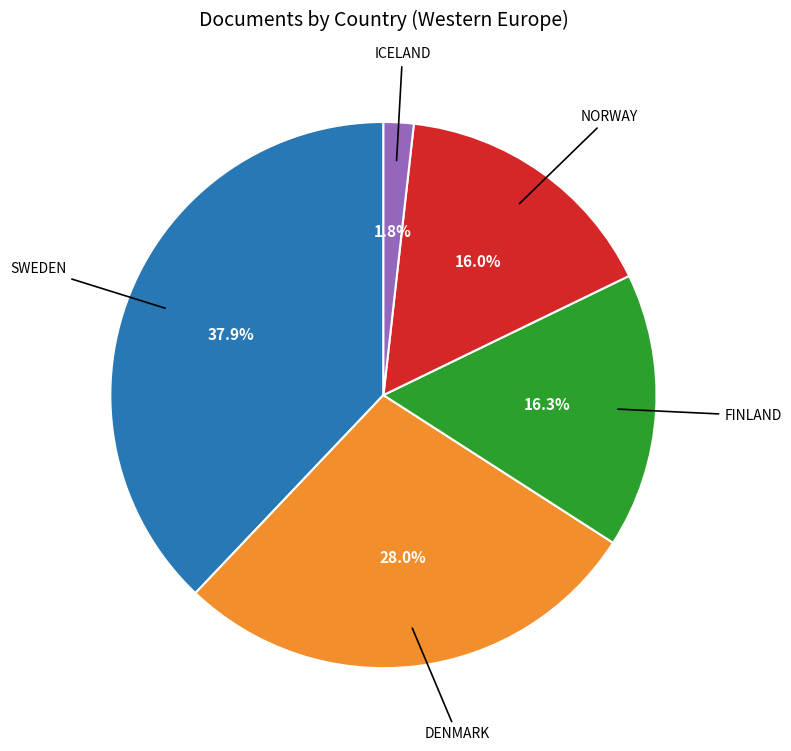

Does any single category account for the majority?

No